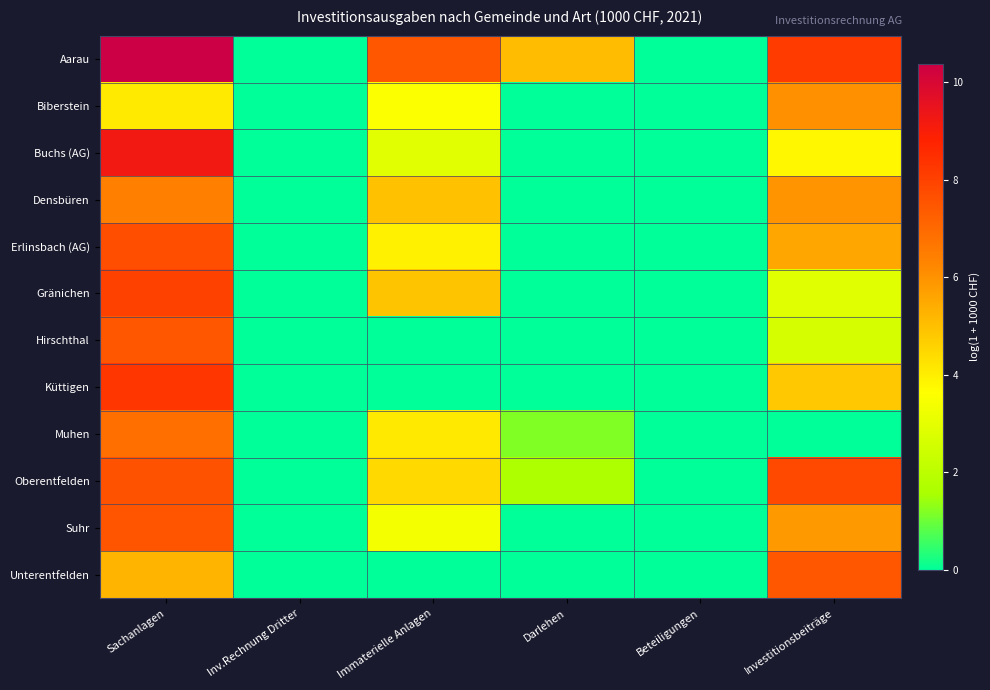

Reading right to left, list all the values displayed in this chart.

Aarau: Investitionsbeiträge=8.2	Beteiligungen=0.0	Darlehen=5.1	Immaterielle Anlagen=7.4	Inv.Rechnung Dritter=0.0	Sachanlagen=10.4
Biberstein: Investitionsbeiträge=6.0	Beteiligungen=0.0	Darlehen=0.0	Immaterielle Anlagen=3.6	Inv.Rechnung Dritter=0.0	Sachanlagen=4.1
Buchs (AG): Investitionsbeiträge=3.8	Beteiligungen=0.0	Darlehen=0.0	Immaterielle Anlagen=2.9	Inv.Rechnung Dritter=0.0	Sachanlagen=9.2
Densbüren: Investitionsbeiträge=6.0	Beteiligungen=0.0	Darlehen=0.0	Immaterielle Anlagen=5.0	Inv.Rechnung Dritter=0.0	Sachanlagen=6.4
Erlinsbach (AG): Investitionsbeiträge=5.6	Beteiligungen=0.0	Darlehen=0.0	Immaterielle Anlagen=3.9	Inv.Rechnung Dritter=0.0	Sachanlagen=7.7
Gränichen: Investitionsbeiträge=2.9	Beteiligungen=0.0	Darlehen=0.0	Immaterielle Anlagen=4.9	Inv.Rechnung Dritter=0.0	Sachanlagen=8.0
Hirschthal: Investitionsbeiträge=2.6	Beteiligungen=0.0	Darlehen=0.0	Immaterielle Anlagen=0.0	Inv.Rechnung Dritter=0.0	Sachanlagen=7.4
Küttigen: Investitionsbeiträge=4.8	Beteiligungen=0.0	Darlehen=0.0	Immaterielle Anlagen=0.0	Inv.Rechnung Dritter=0.0	Sachanlagen=8.3
Muhen: Investitionsbeiträge=0.0	Beteiligungen=0.0	Darlehen=1.2	Immaterielle Anlagen=4.1	Inv.Rechnung Dritter=0.0	Sachanlagen=6.8
Oberentfelden: Investitionsbeiträge=7.8	Beteiligungen=0.0	Darlehen=1.7	Immaterielle Anlagen=4.4	Inv.Rechnung Dritter=0.0	Sachanlagen=7.6
Suhr: Investitionsbeiträge=5.9	Beteiligungen=0.0	Darlehen=0.0	Immaterielle Anlagen=3.4	Inv.Rechnung Dritter=0.0	Sachanlagen=7.5
Unterentfelden: Investitionsbeiträge=7.4	Beteiligungen=0.0	Darlehen=0.0	Immaterielle Anlagen=0.0	Inv.Rechnung Dritter=0.0	Sachanlagen=5.2